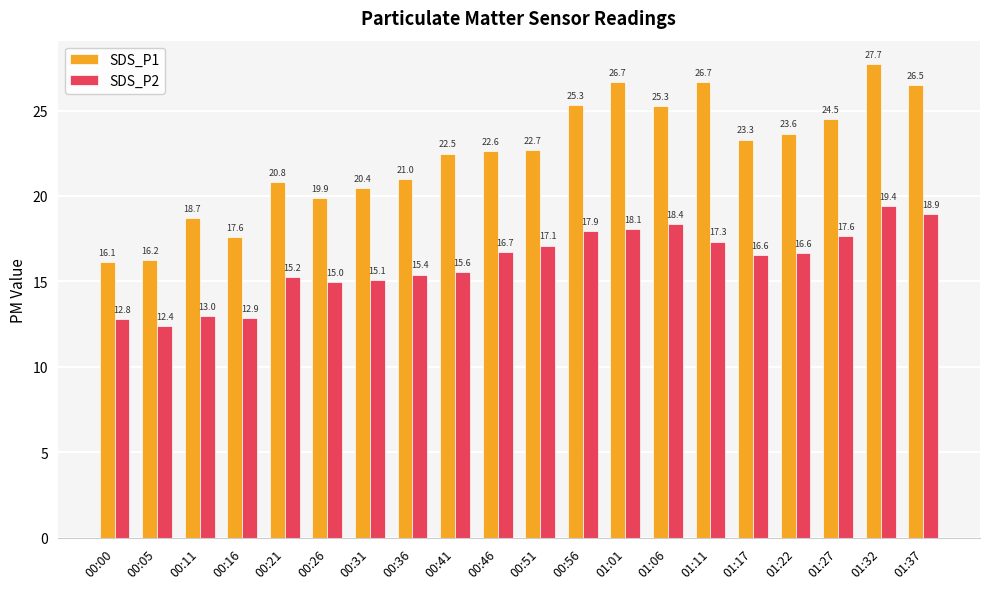

Rank the series by their average value, from highest to lowest.

SDS_P1, SDS_P2